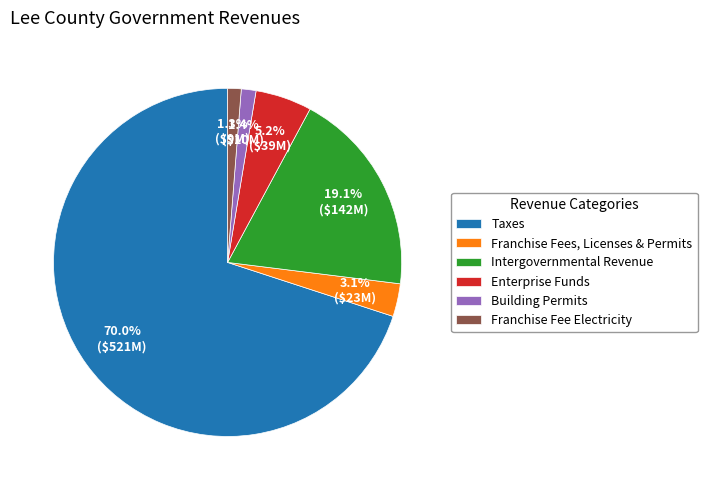

True or false: Intergovernmental Revenue accounts for 34% of the total.

False